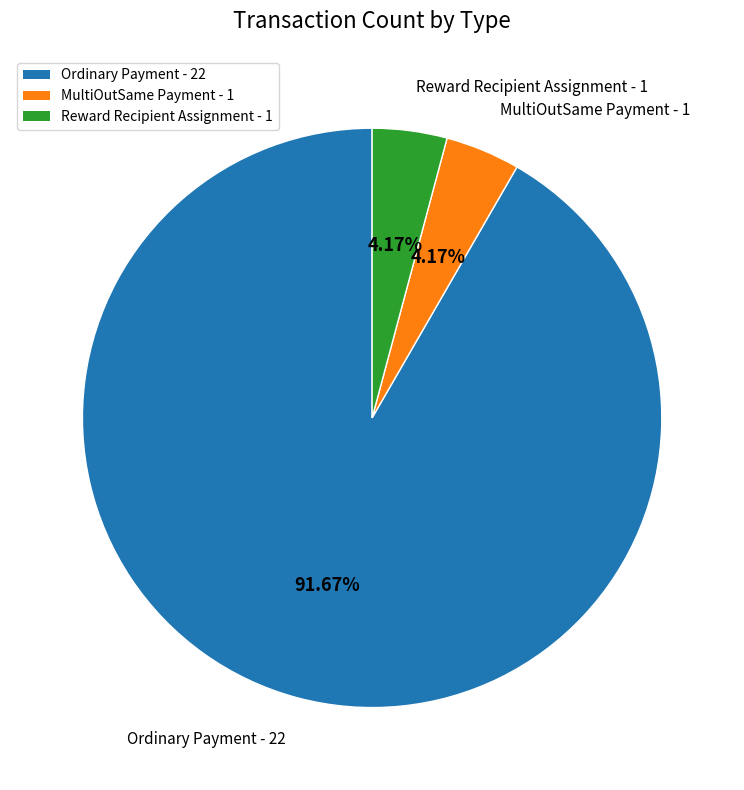

Is the sum of Reward Recipient Assignment and Ordinary Payment greater than half?

Yes